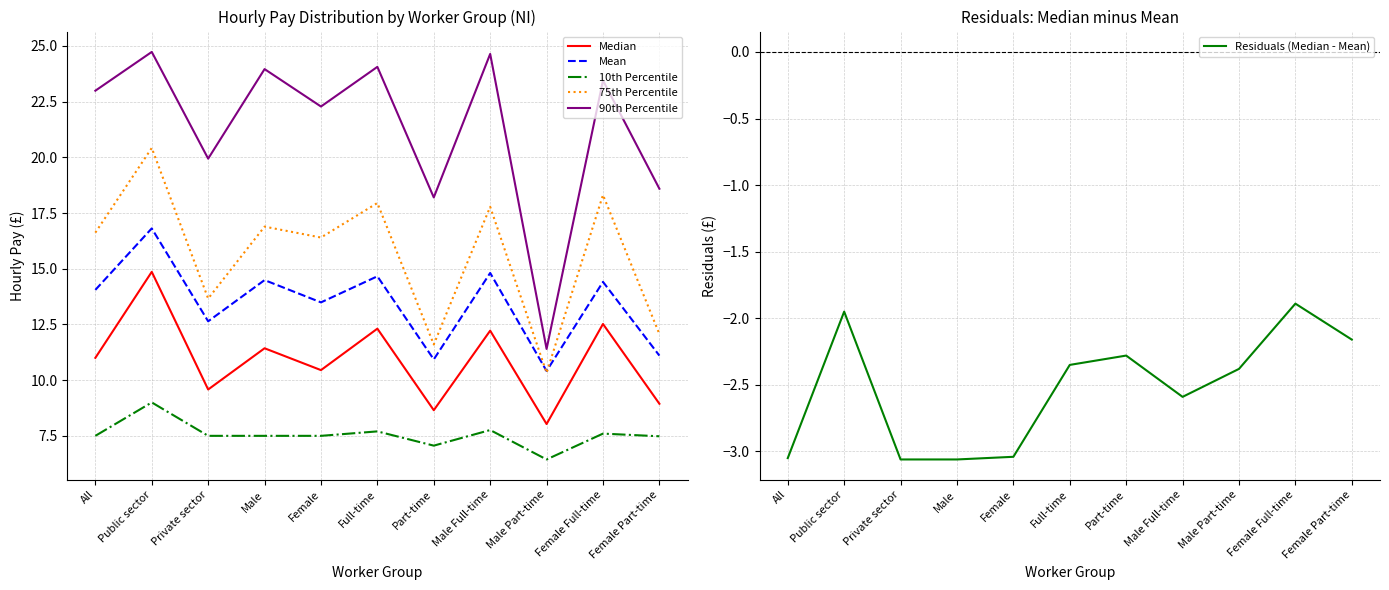

How many series are shown in this chart?

6